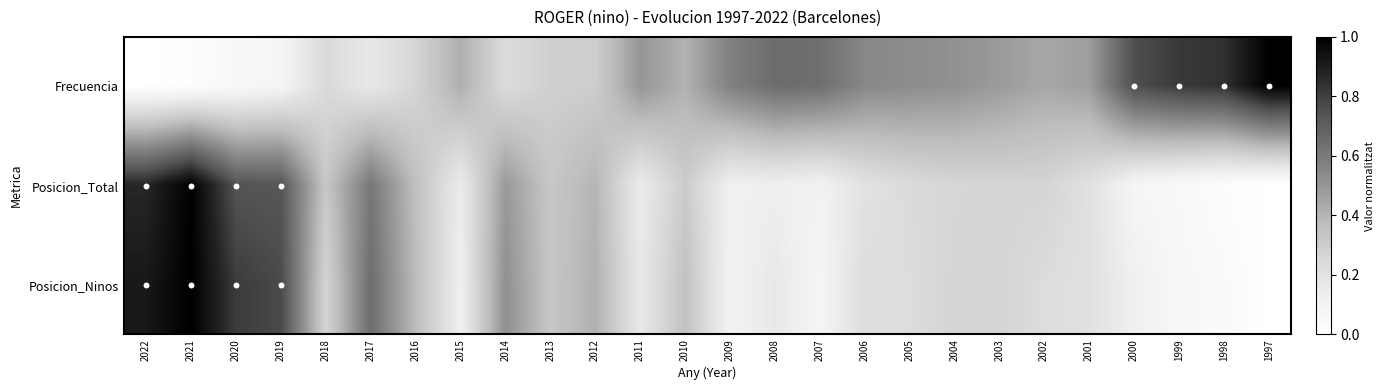

At which category is the sum across all series the highest?

2021